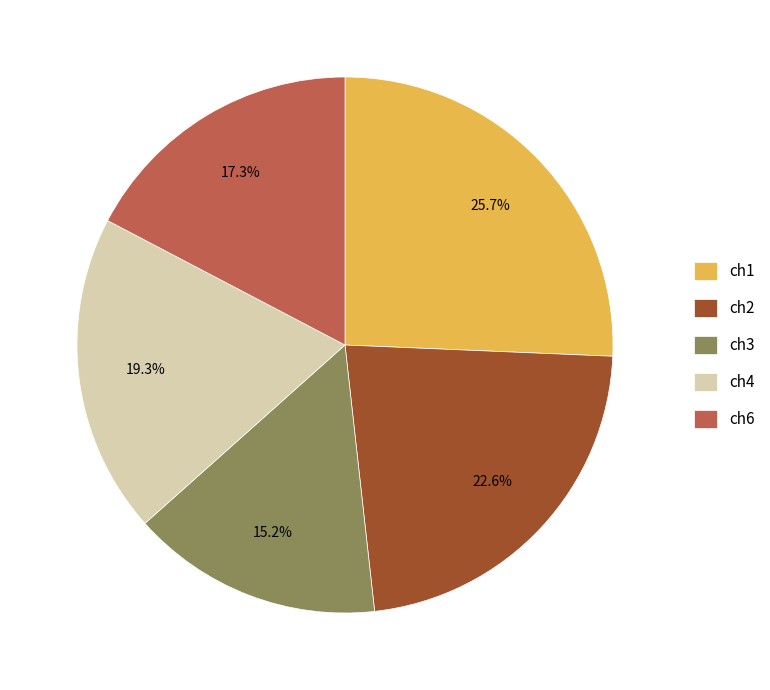

Is there a majority slice in this chart?

No